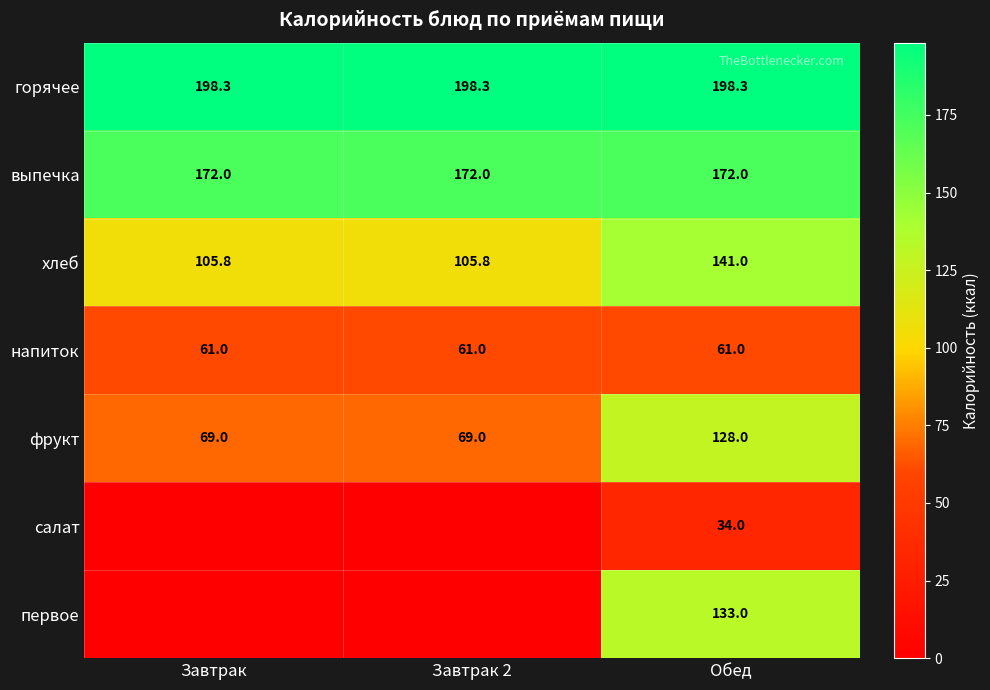

What is the total value across all series at Завтрак?

606.0